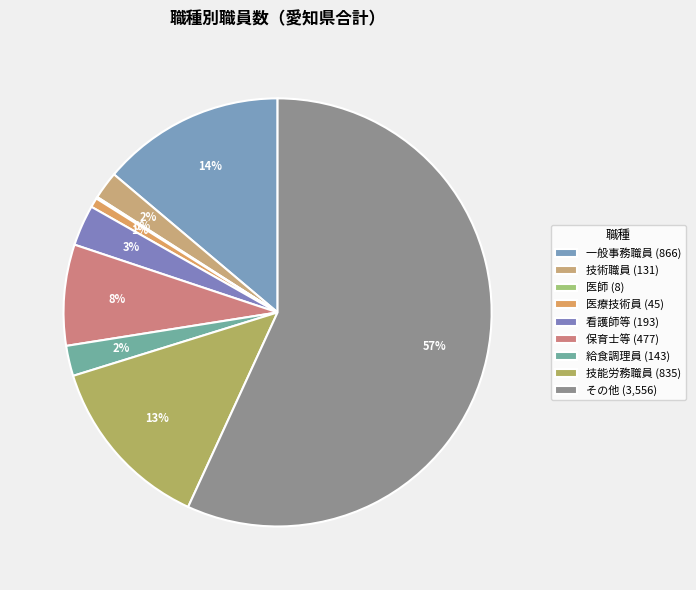

To the nearest percent, what is the difference between the largest and smallest slice percentages?

57%